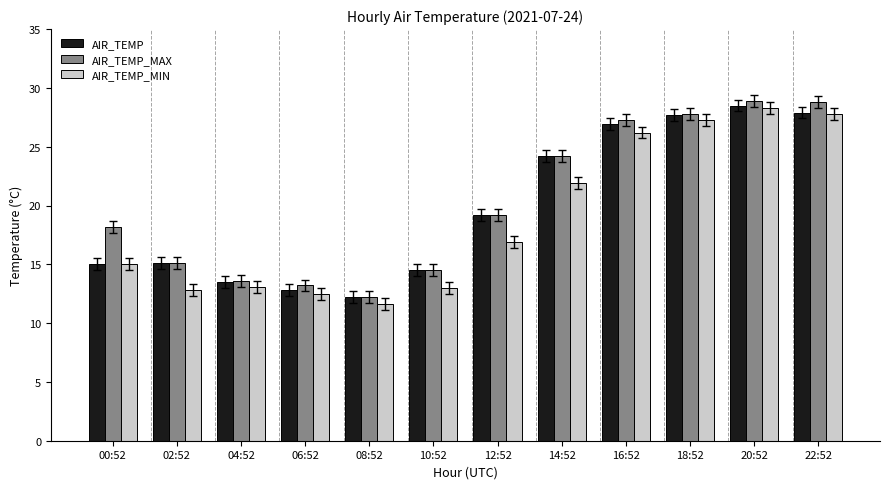

At which label does AIR_TEMP_MIN reach its minimum?

08:52